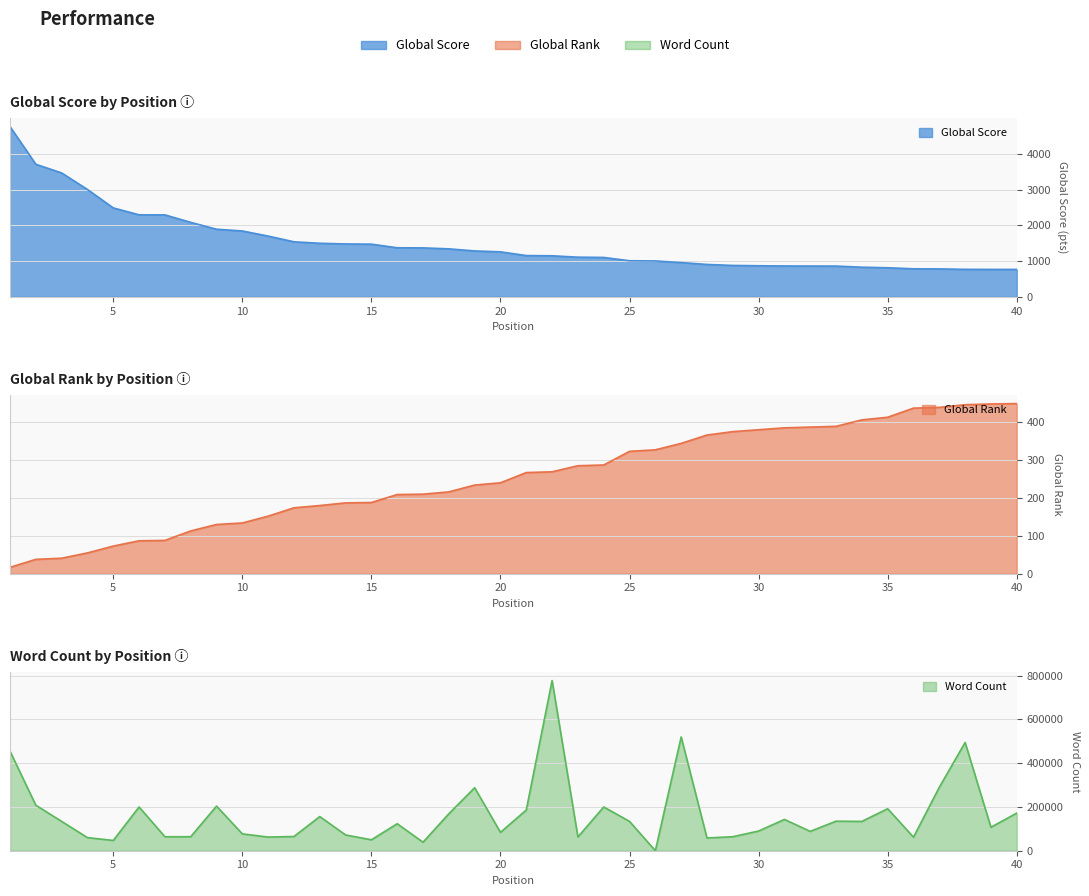

Which has a higher value, 21 or 36?

21